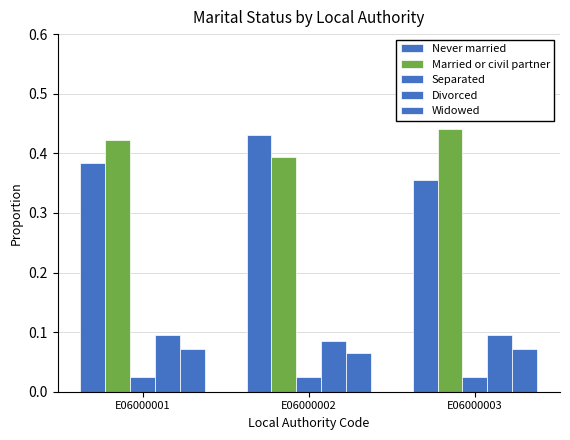

Rank the series by their maximum value, from highest to lowest.

Married or civil partner, Never married, Divorced, Widowed, Separated